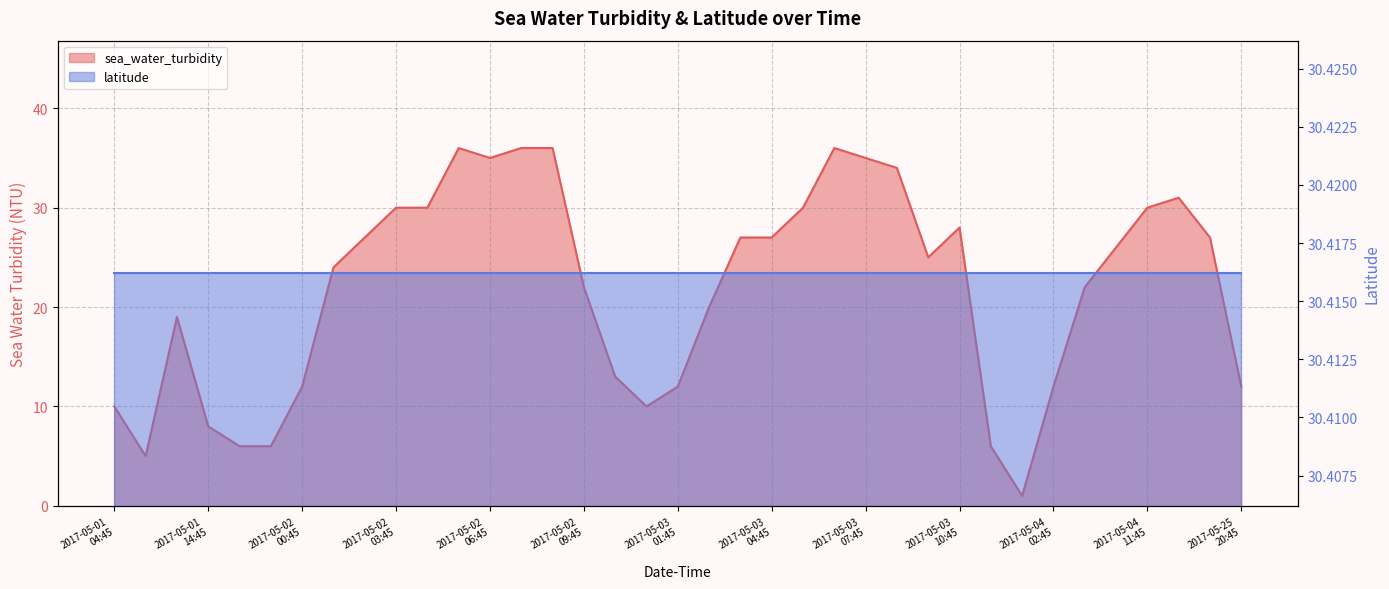

Reading left to right, list all the values displayed in this chart.

10	5	19	8	6	6	12	24	27	30	30	36	35	36	36	22	13	10	12	20	27	27	30	36	35	34	25	28	6	1	12	22	26	30	31	27	12